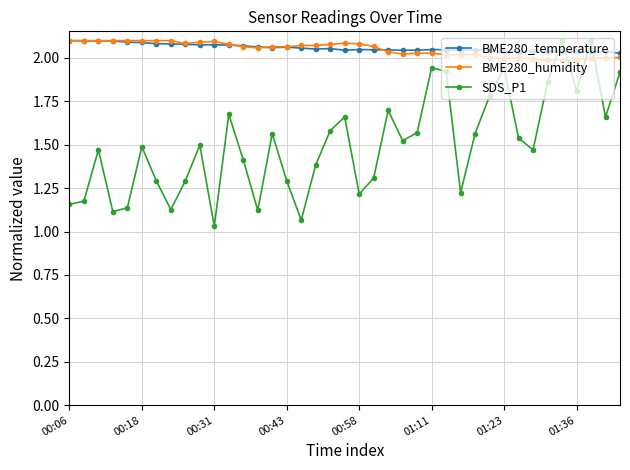

True or false: SDS_P1 and BME280_humidity intersect in this chart.

True